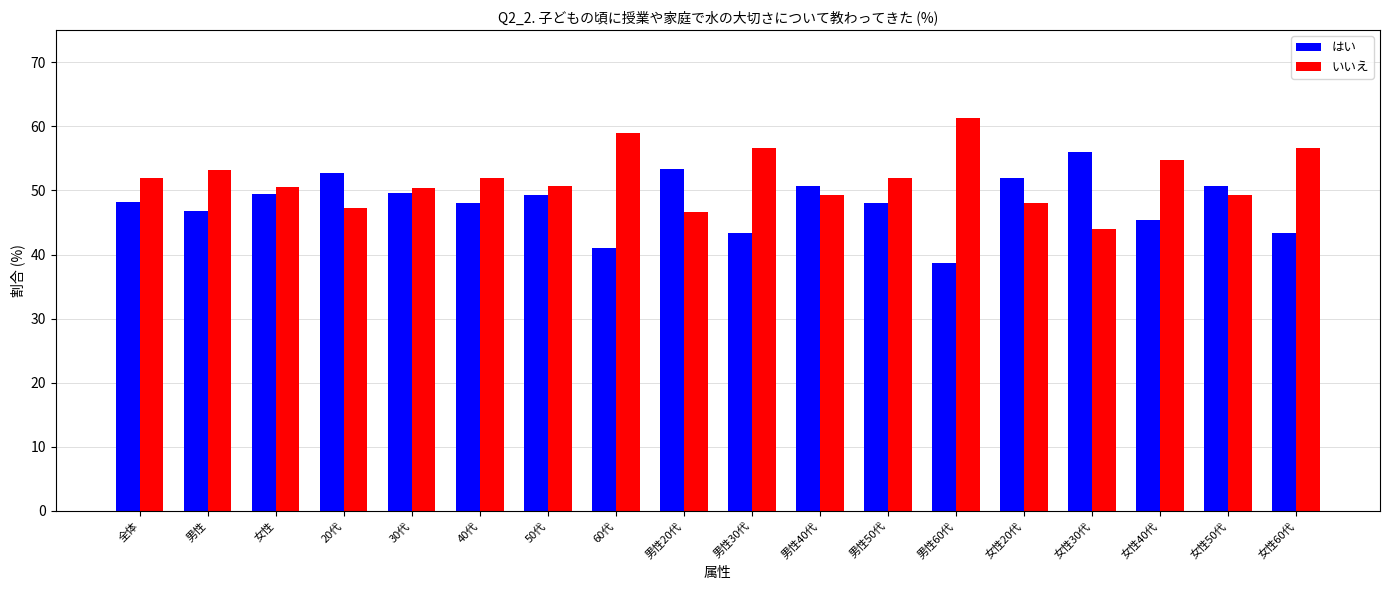

At which label is はい closest to 47?

男性